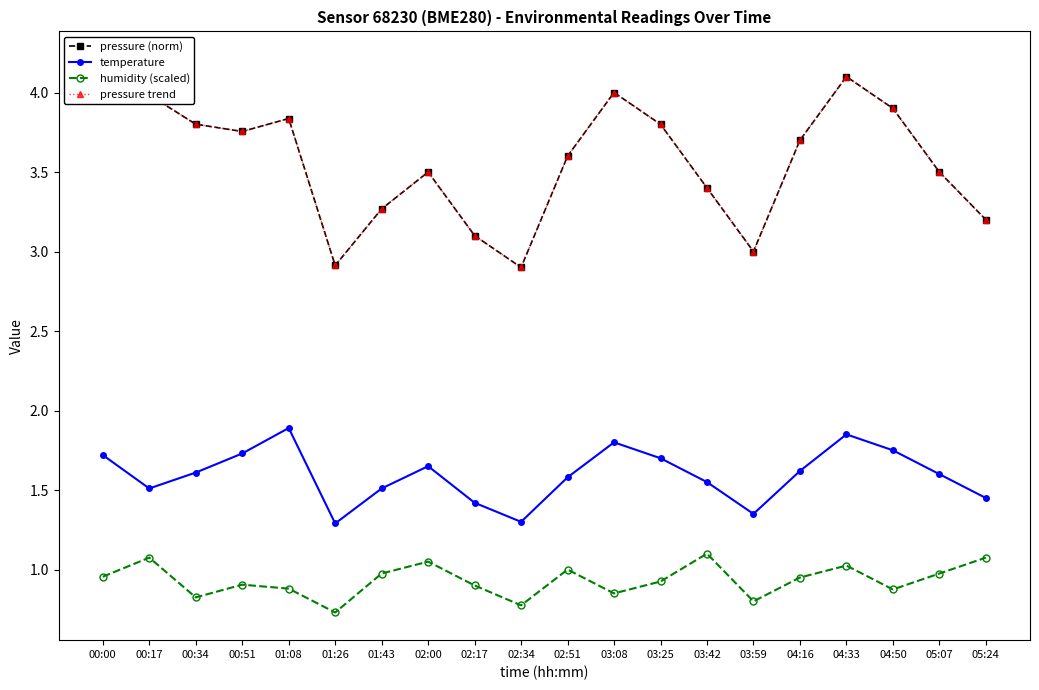

Which series has the widest spread of values?

pressure (norm)